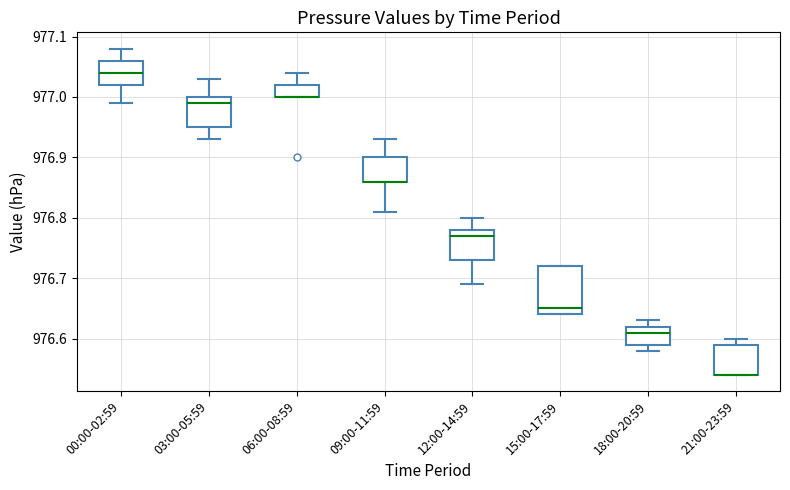

Reading left to right, read every box against the y-axis: the position of its median line, the range the box covers, and the ends of its whiskers. The values are not printed on the chart, so give them approximately, as read against the axis.

00:00-02:59: median 977.04, box 977.02 to 977.06, whiskers 976.99 to 977.08
03:00-05:59: median 976.99, box 976.95 to 977.00, whiskers 976.93 to 977.03
06:00-08:59: median 977.00 (drawn on the box's lower edge), box 977.00 to 977.02, whiskers 977.00 to 977.04
09:00-11:59: median 976.86 (drawn on the box's lower edge), box 976.86 to 976.90, whiskers 976.81 to 976.93
12:00-14:59: median 976.77, box 976.73 to 976.78, whiskers 976.69 to 976.80
15:00-17:59: median 976.65, box 976.64 to 976.72, whiskers 976.64 to 976.72
18:00-20:59: median 976.61, box 976.59 to 976.62, whiskers 976.58 to 976.63
21:00-23:59: median 976.54 (drawn on the box's lower edge), box 976.54 to 976.59, whiskers 976.54 to 976.60